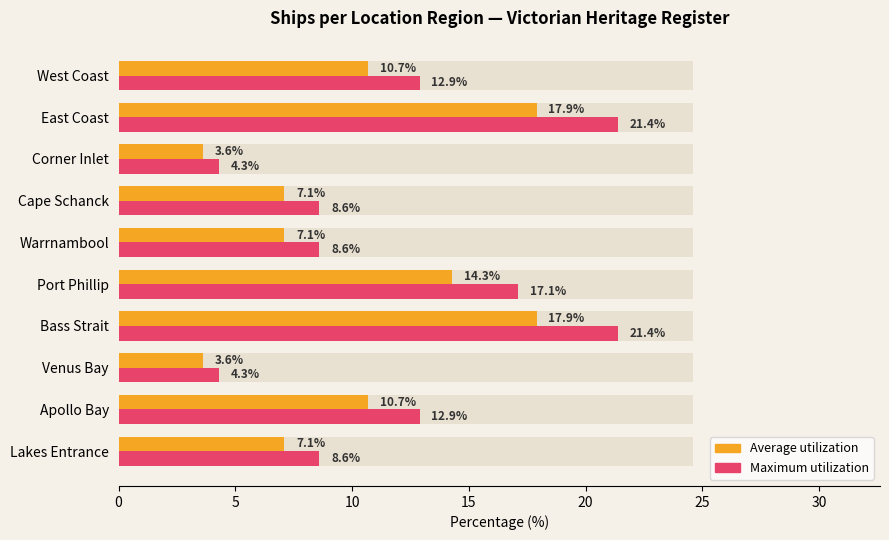

Which series has the largest total across all categories?

Maximum utilization